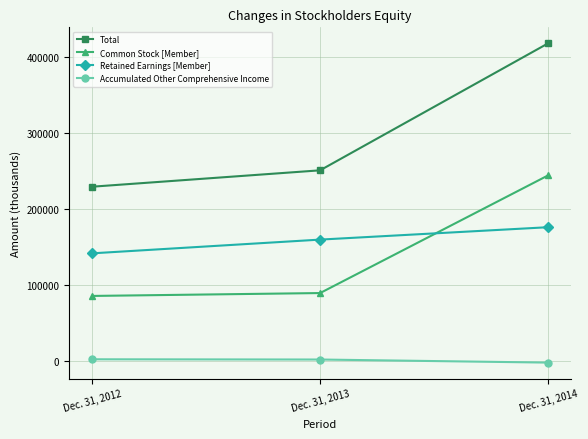

List the labels in order of Retained Earnings [Member] value, smallest first.

Dec. 31, 2012, Dec. 31, 2013, Dec. 31, 2014